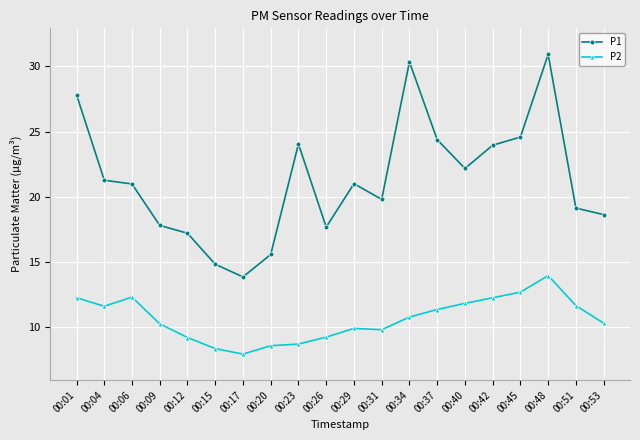

At how many categories does at least one series exceed 22?

8